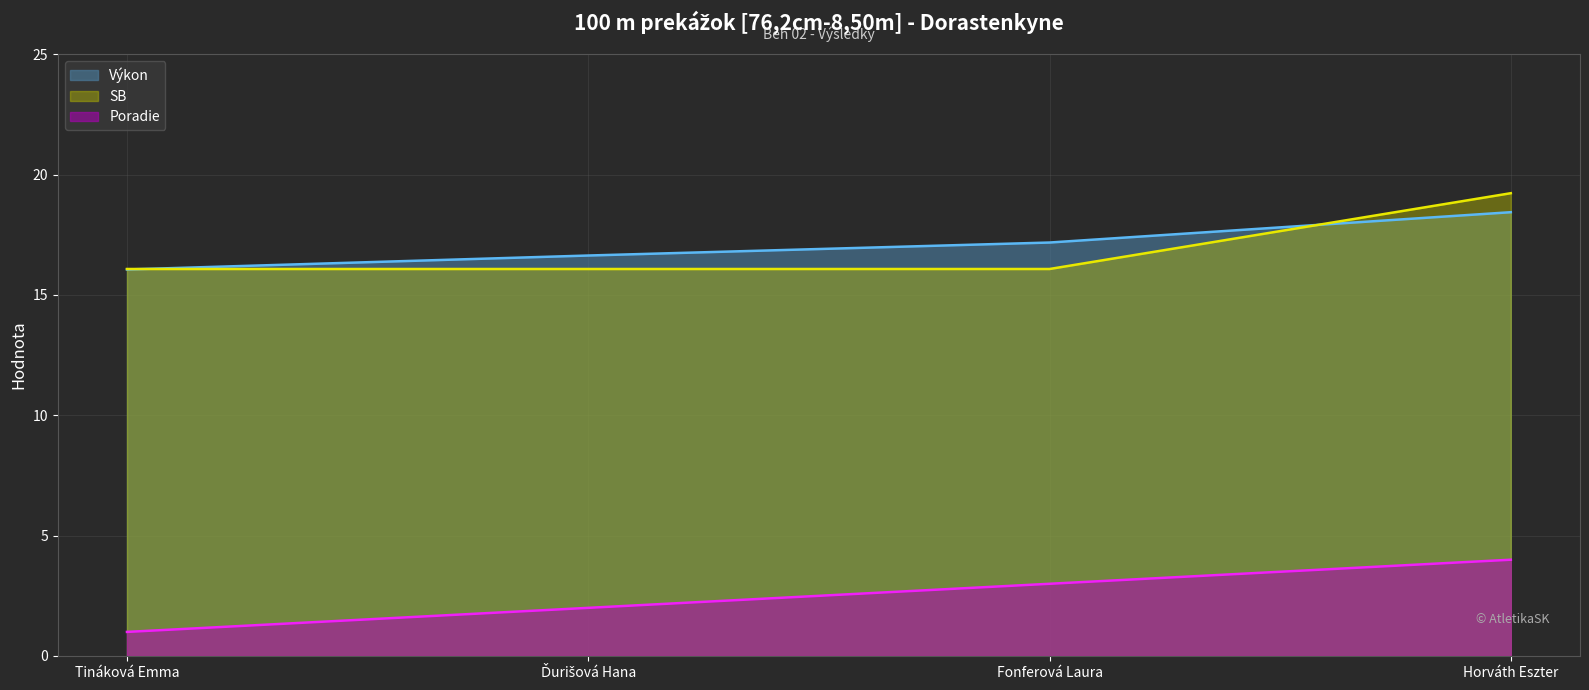

True or false: Výkon has more than 1 points higher than both neighbors.

False